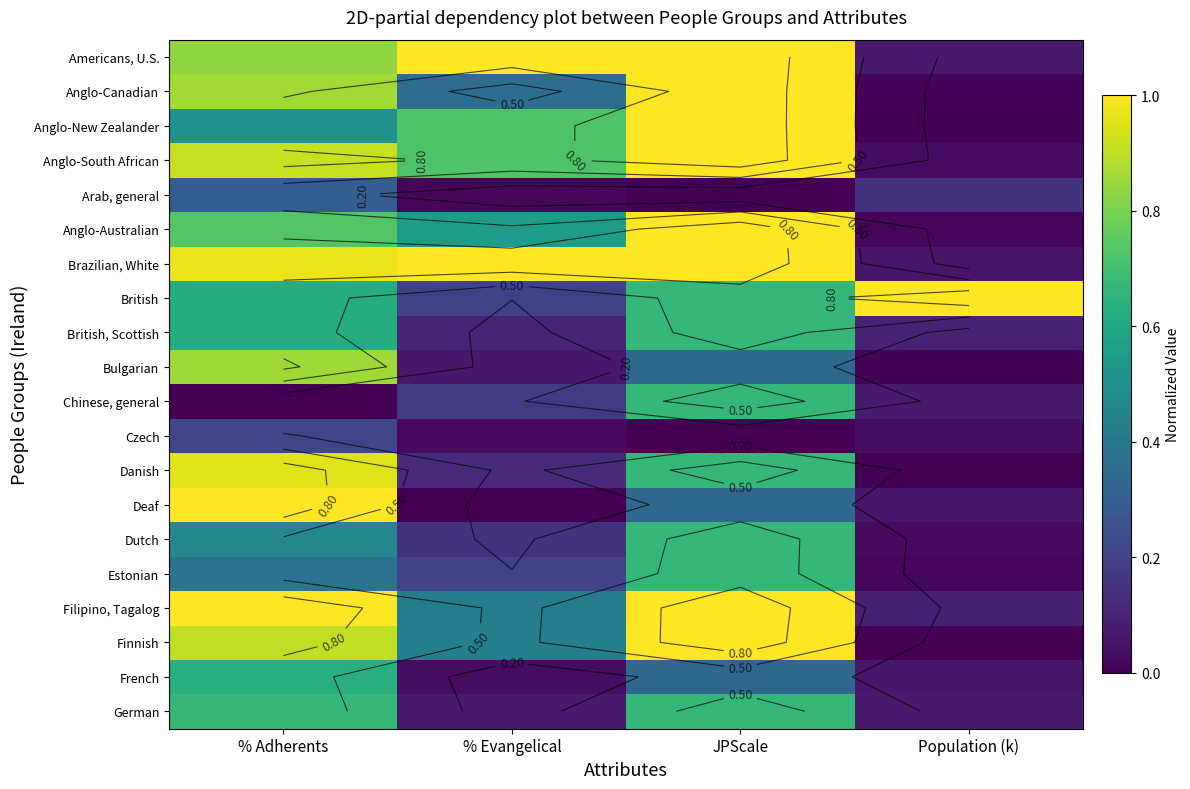

Is it true that Deaf equals 0.4 at % Adherents?

False